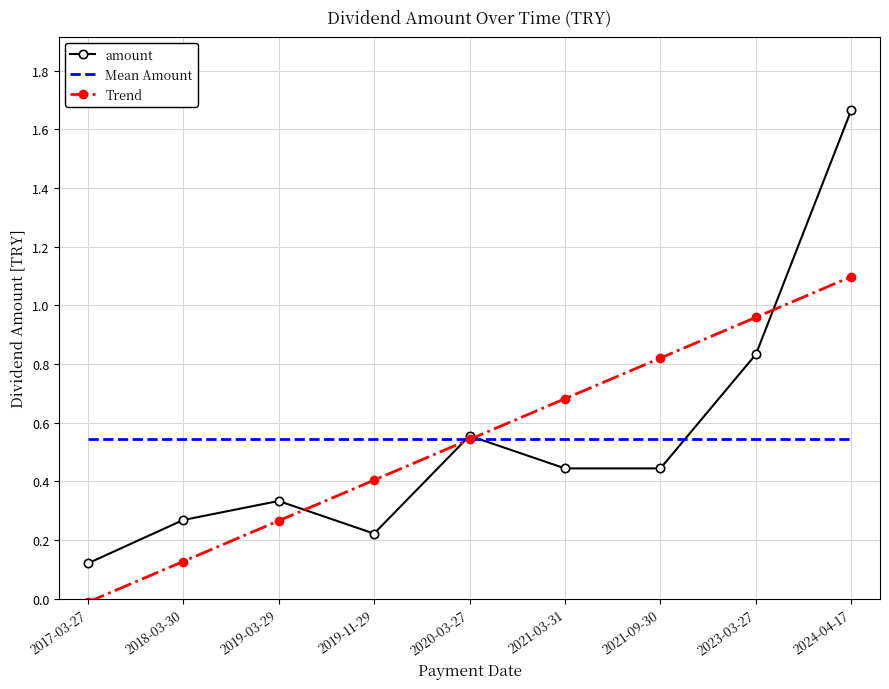

What is the approximate value of Trend at 2021-03-31?

0.7